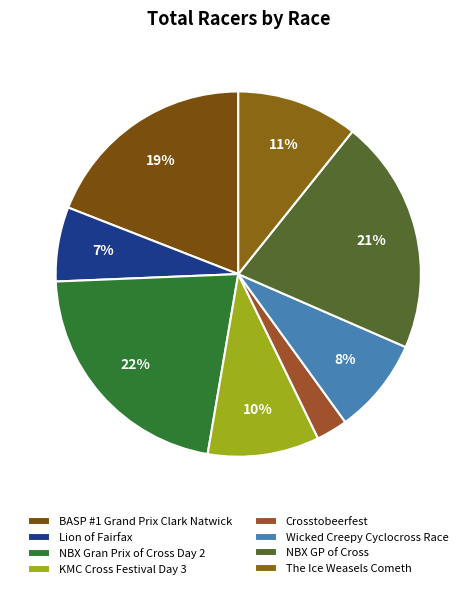

To the nearest percent, what is the difference between the largest and smallest slice percentages?

19%